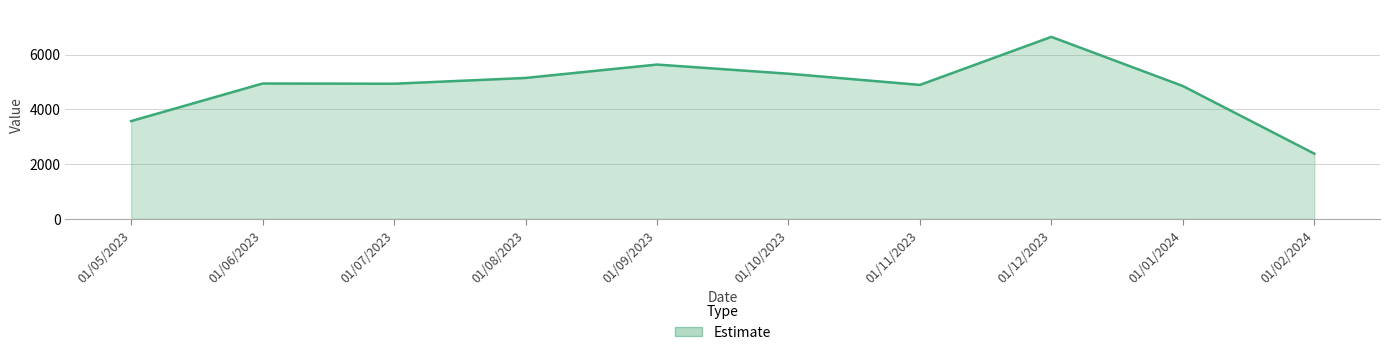

At which category does the chart reach its peak across all series?

01/12/2023